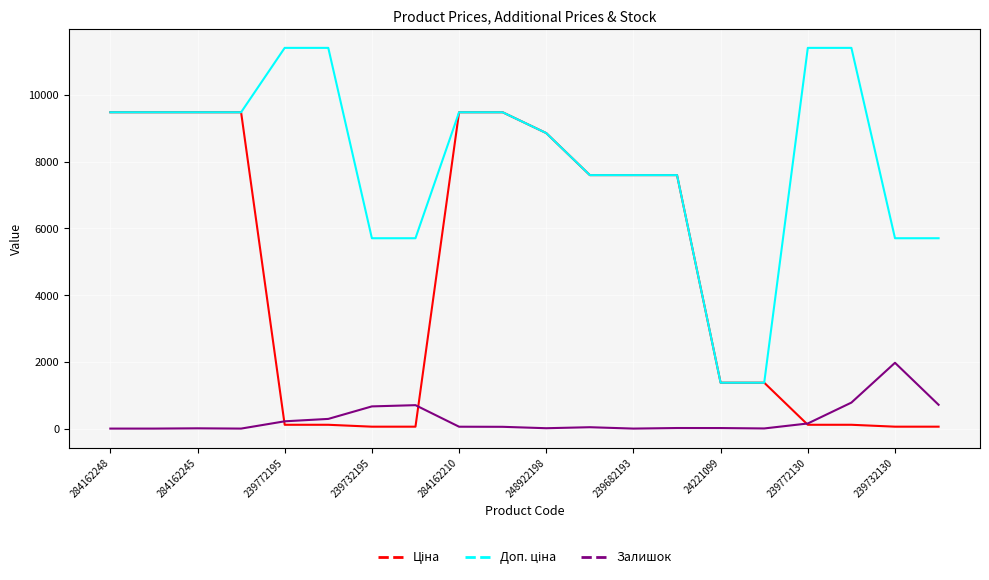

Which category has the highest value in the Залишок series?

239732130